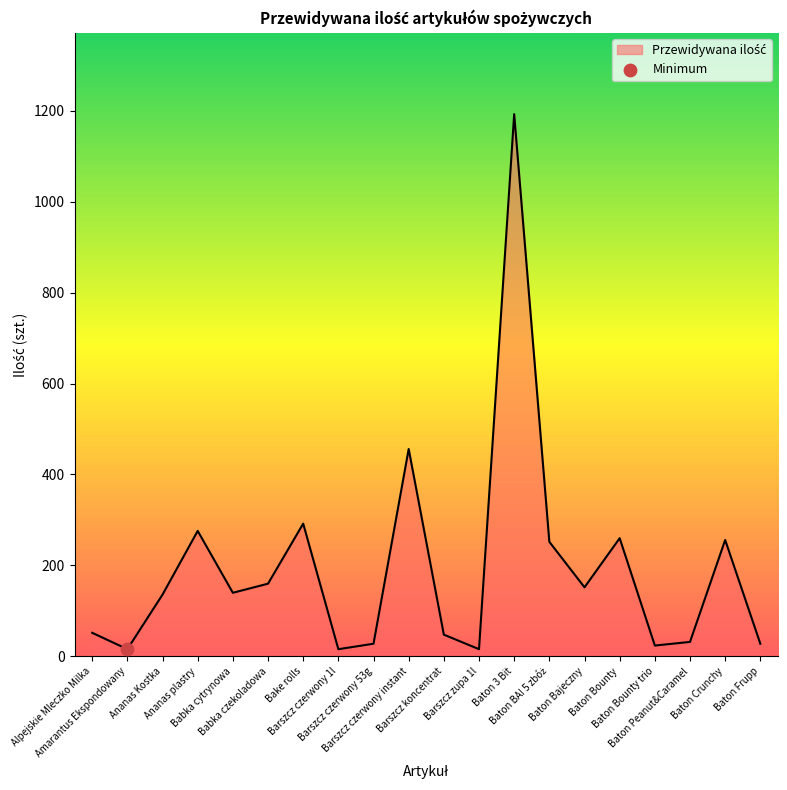

Between Baton Bounty and Baton Bajeczny, which is larger?

Baton Bounty